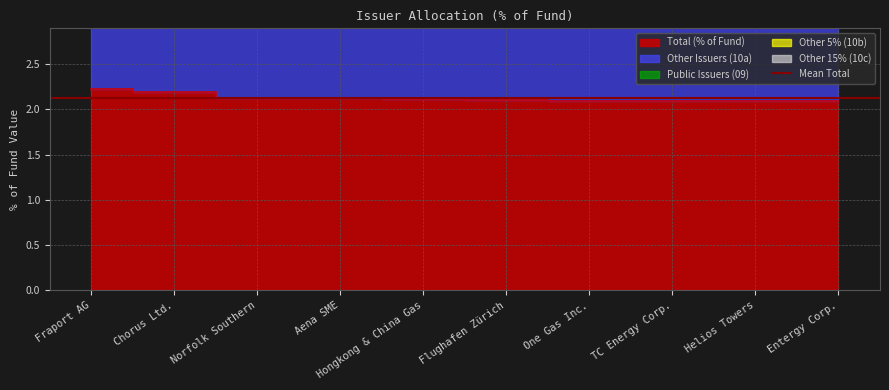

Rank the series at Helios Towers from lowest to highest value.

Public Issuers (09), Other 5% (10b), Other 15% (10c), Total (% of Fund), Other Issuers (10a)